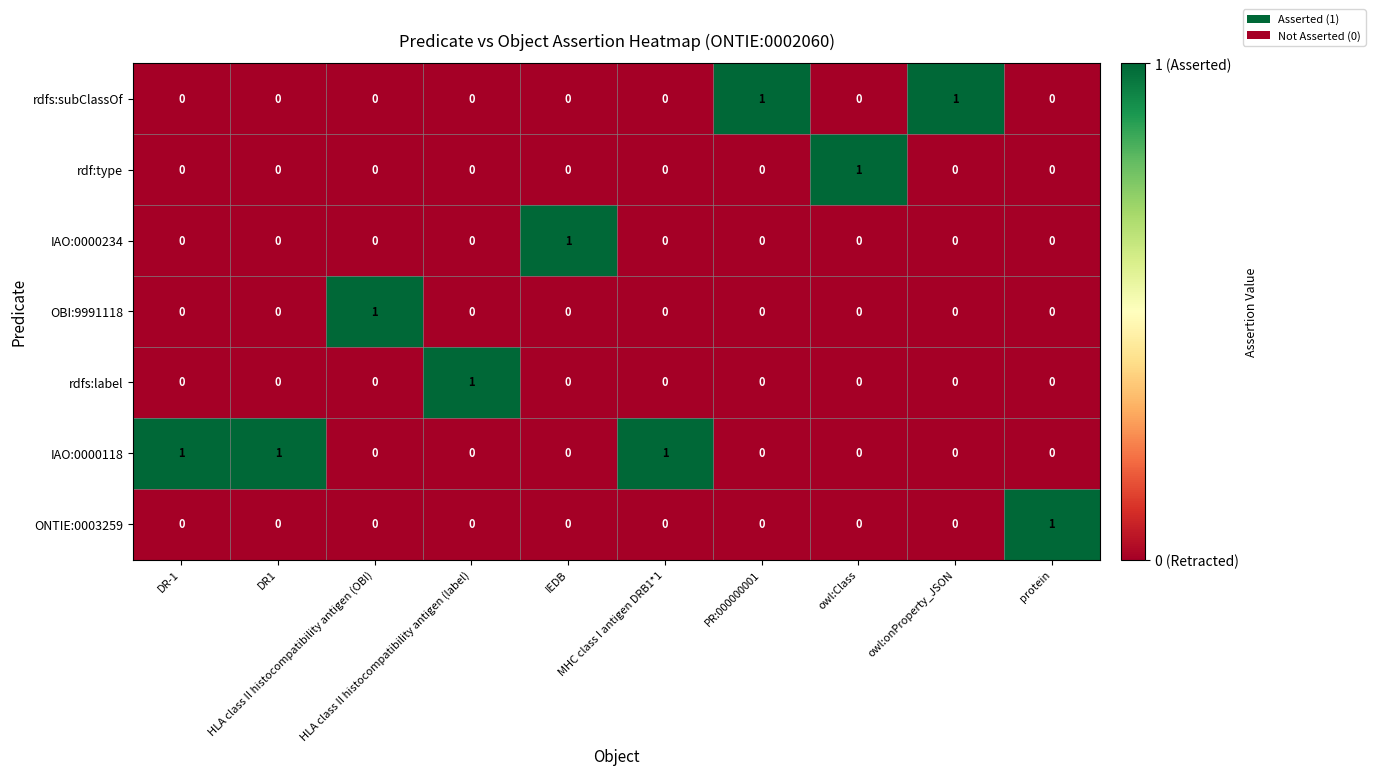

Count the IAO:0000234 values in the range 0 to 1.

10